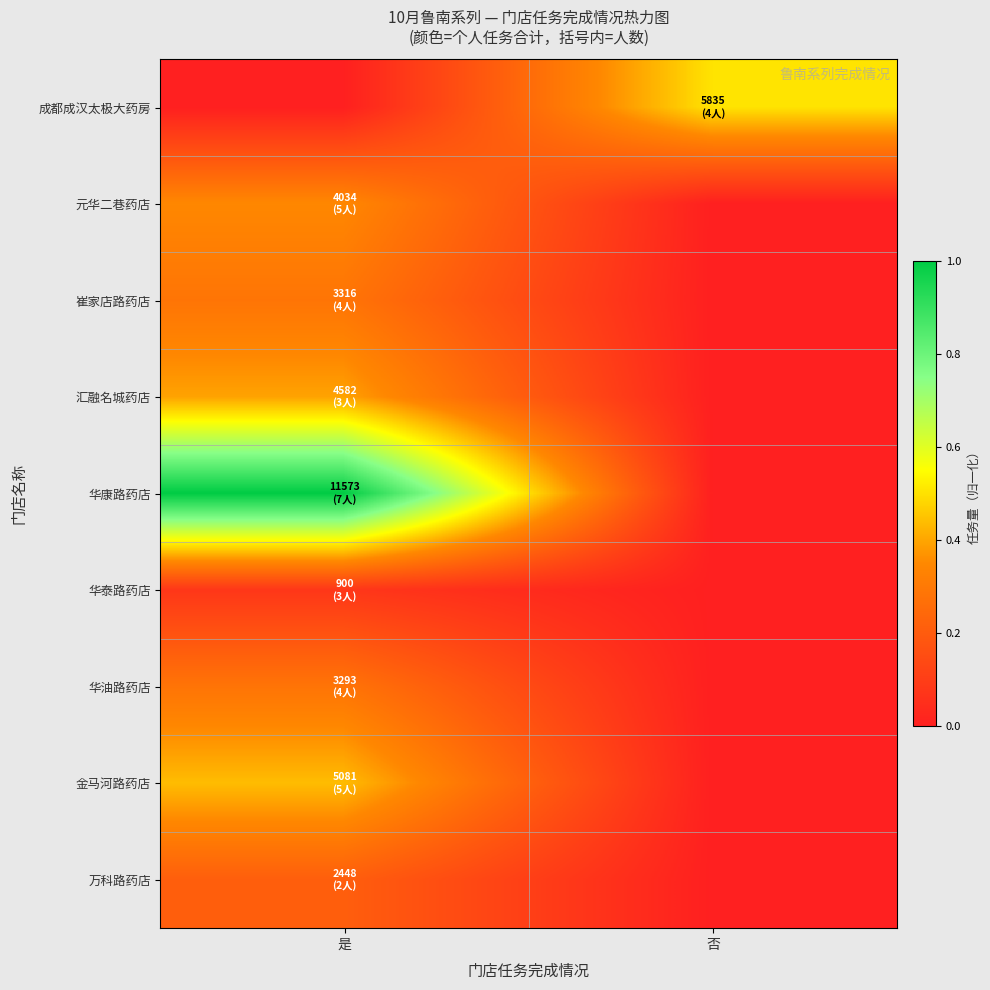

At which category does the chart reach its minimum across all series?

是